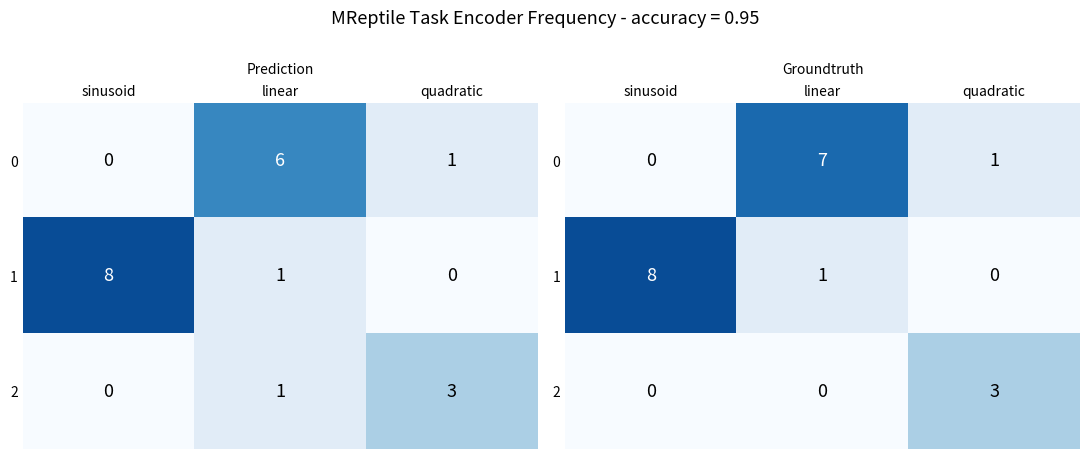

Which series has the largest total across all categories?

1